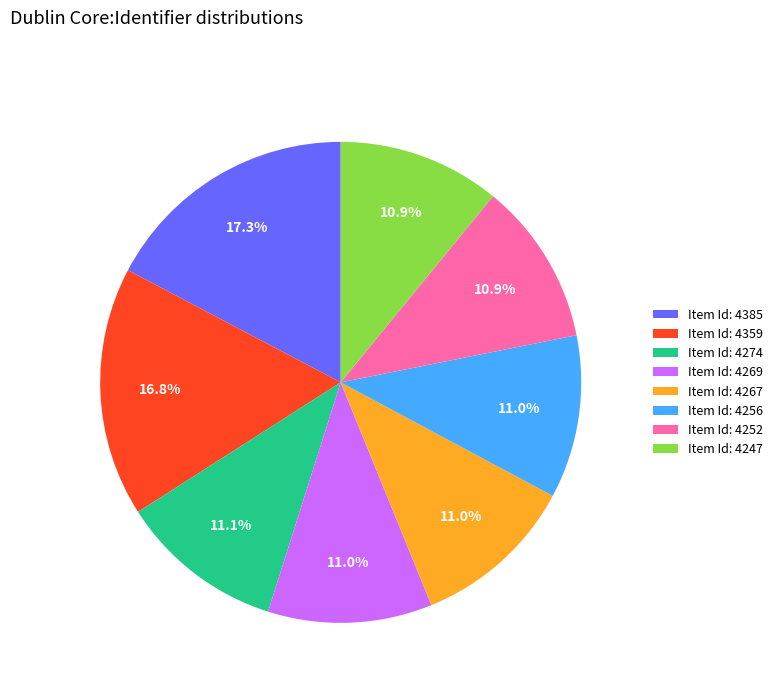

How many segments does this pie chart have?

8